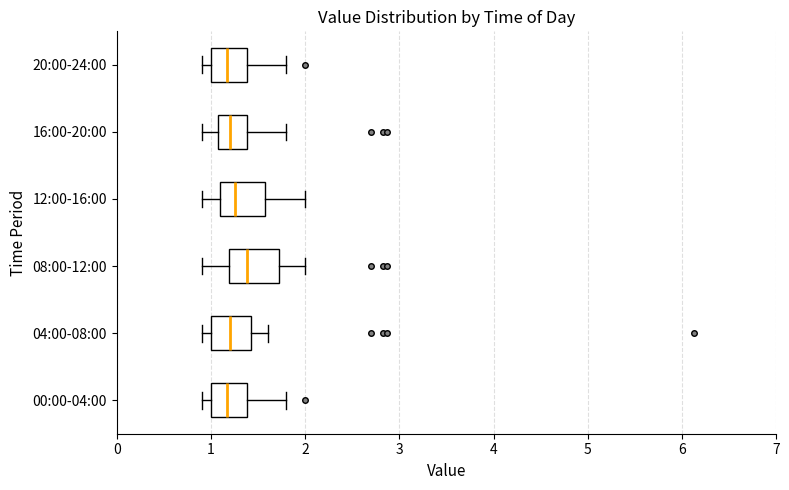

Reading bottom to top, transcribe this box plot: for each box, give where its median line is, the range the box spans, and where its two whiskers end, as read against the x-axis. The values are not printed on the chart, so give them approximately, as read against the axis.

00:00-04:00: median 1.2, box 1.0 to 1.4, whiskers 0.9 to 1.8
04:00-08:00: median 1.2, box 1.0 to 1.4, whiskers 0.9 to 1.6
08:00-12:00: median 1.4, box 1.2 to 1.7, whiskers 0.9 to 2.0
12:00-16:00: median 1.3, box 1.1 to 1.6, whiskers 0.9 to 2.0
16:00-20:00: median 1.2, box 1.1 to 1.4, whiskers 0.9 to 1.8
20:00-24:00: median 1.2, box 1.0 to 1.4, whiskers 0.9 to 1.8